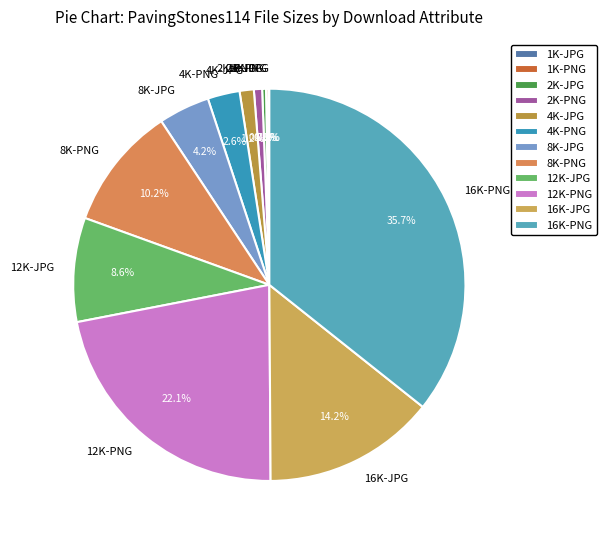

Which slice is the largest?

16K-PNG